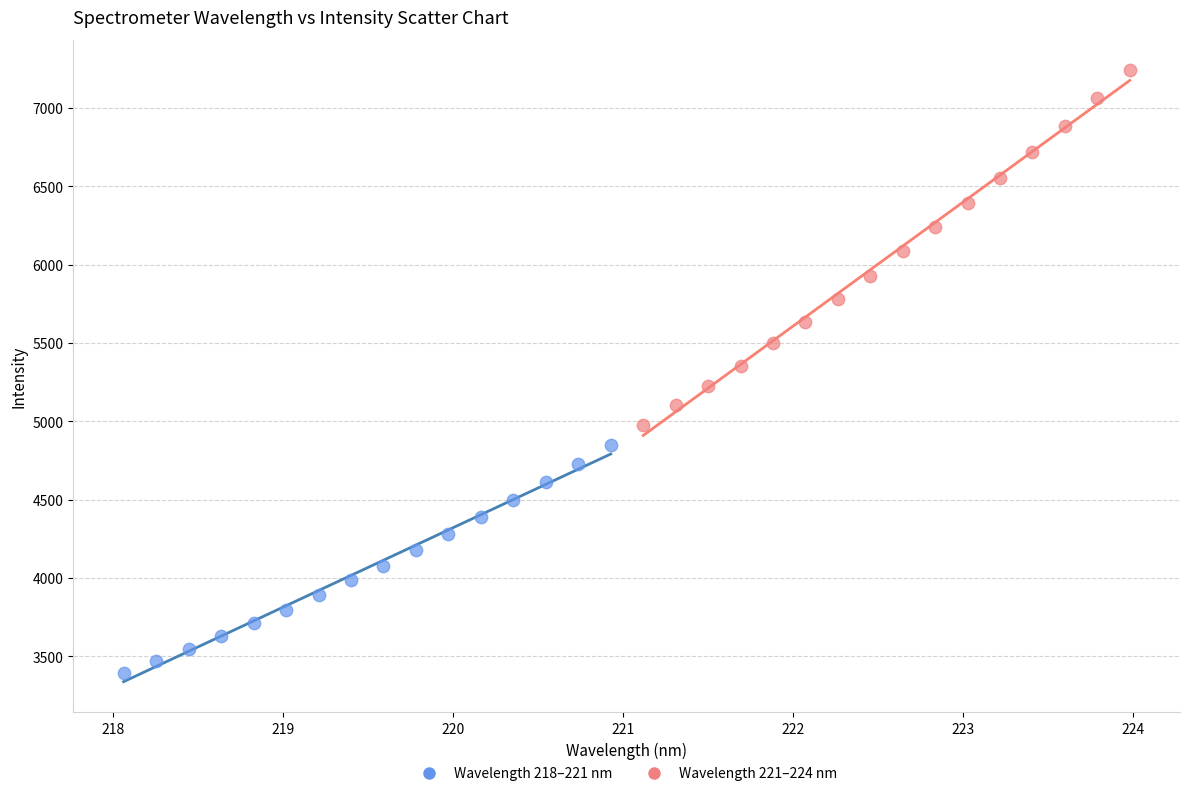

Which series reaches the maximum Y coordinate?

Wavelength 221–224 nm